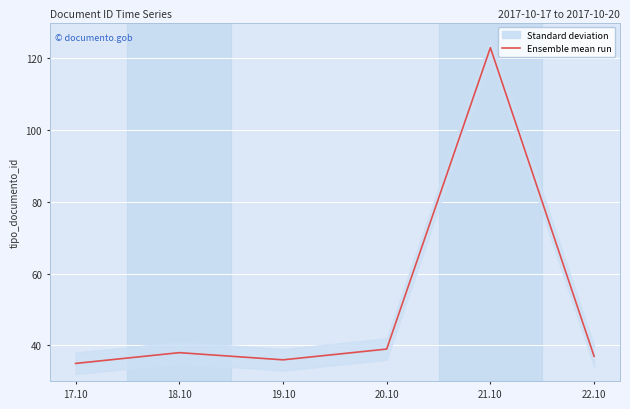

Which has a higher value, 18.10 or 17.10?

18.10